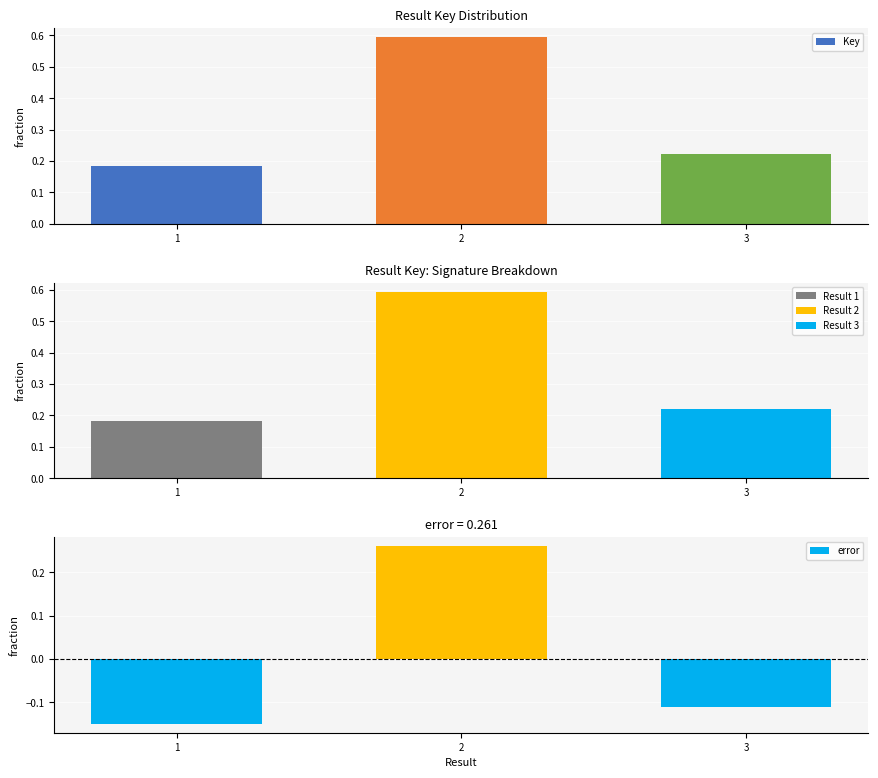

The value of Key at 1 is 0.2. True or false?

True